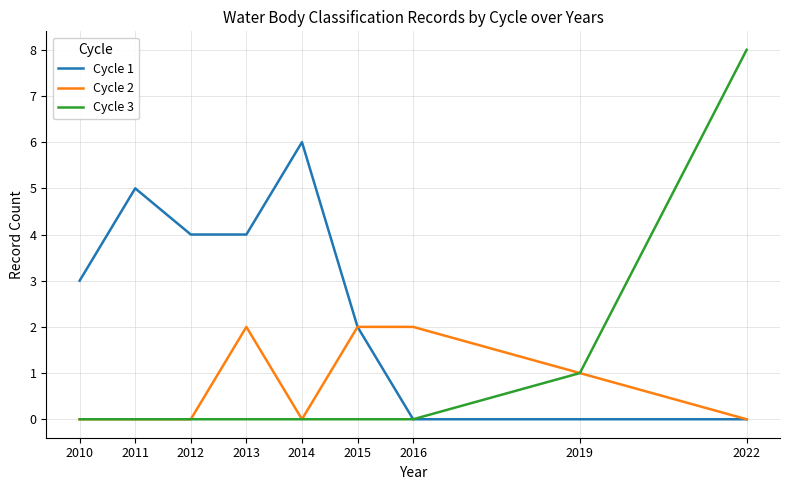

How many distinct data groups are displayed?

3